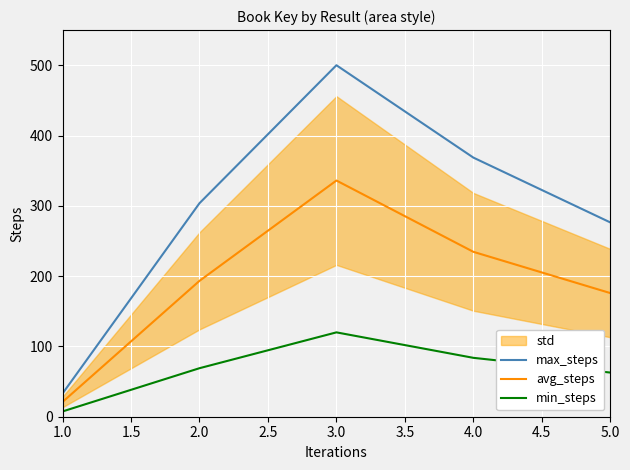

How many lines are shown in the chart?

3